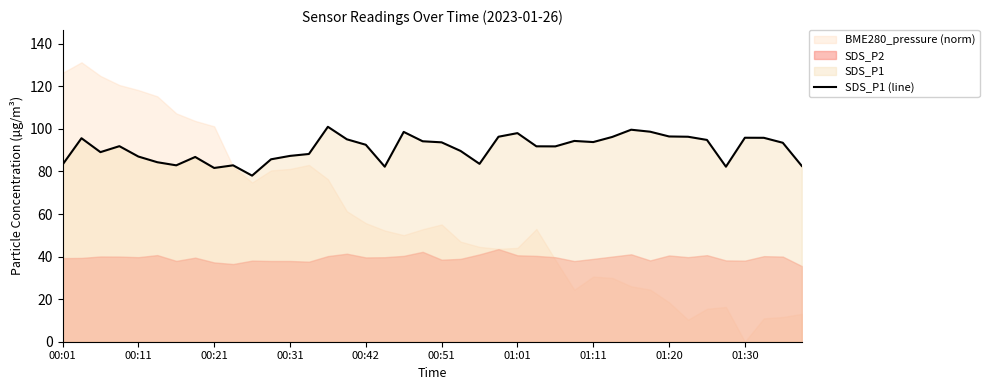

What is the average value?

90.8